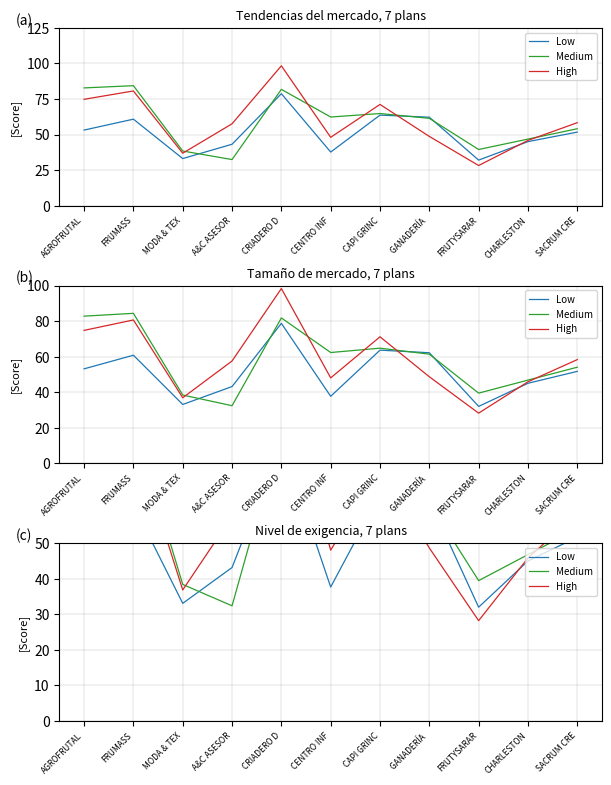

At how many categories does at least one series exceed 65?

4